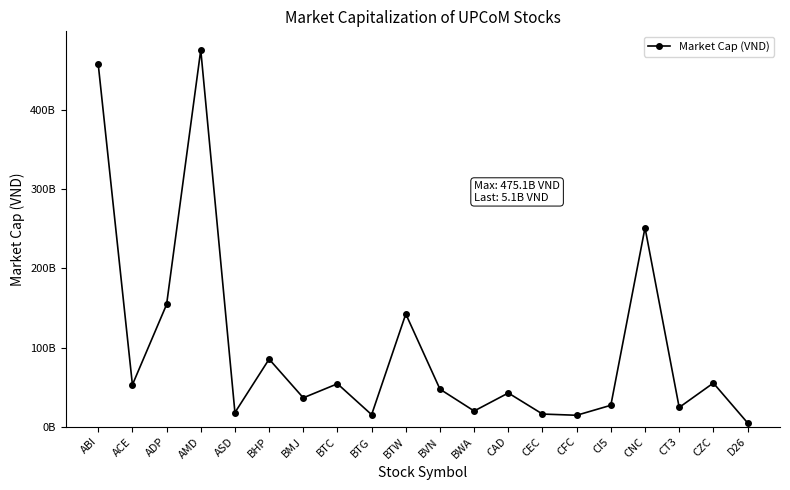

The chart shows a value of 82952084362 at CZC. True or false?

False